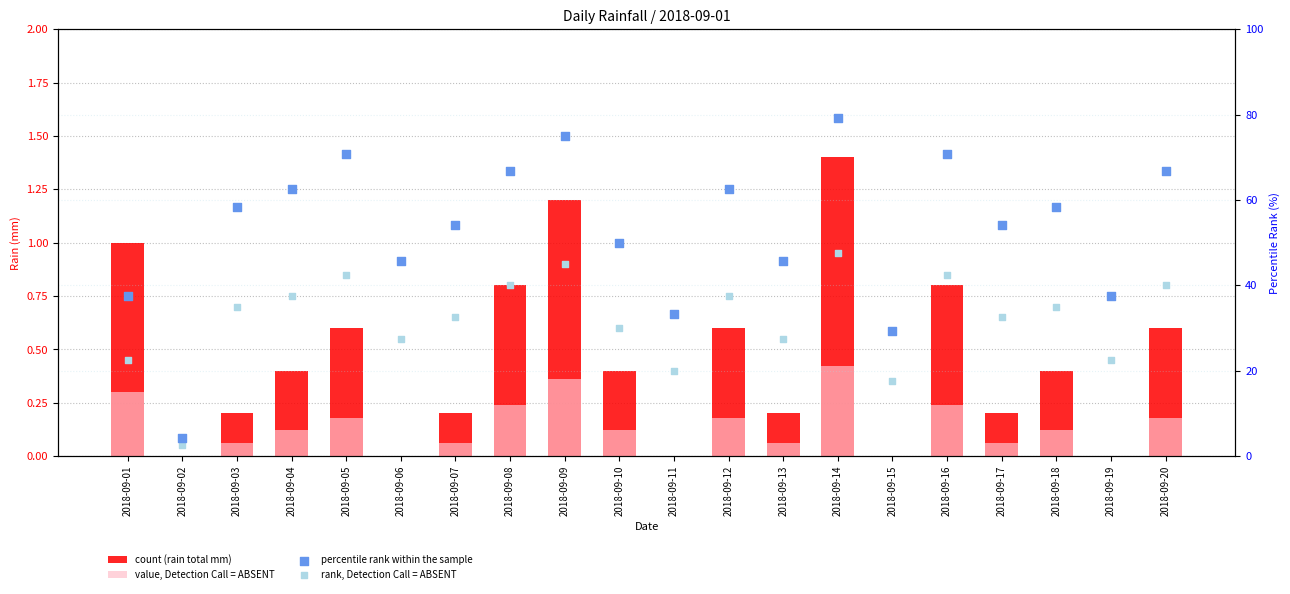

Which series reaches the maximum Y coordinate?

percentile rank within the sample